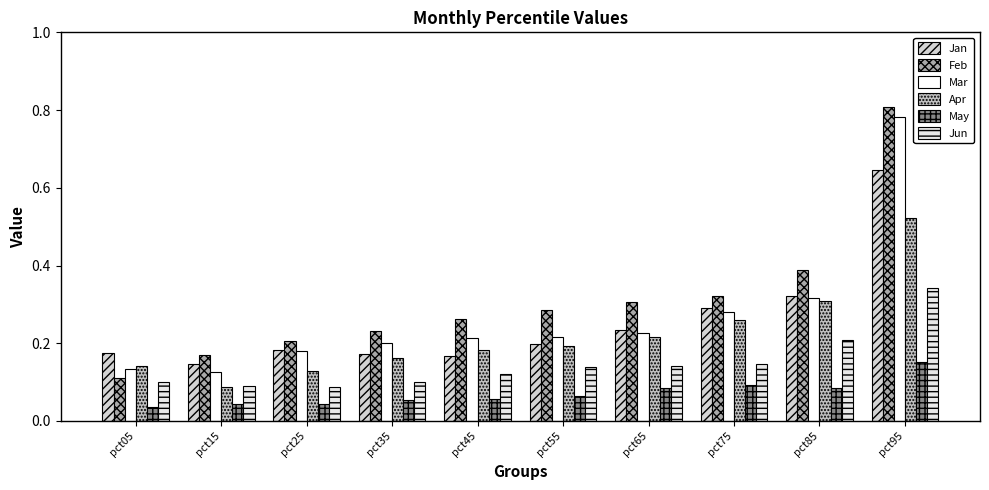

Which series has the largest range (max minus min)?

Feb